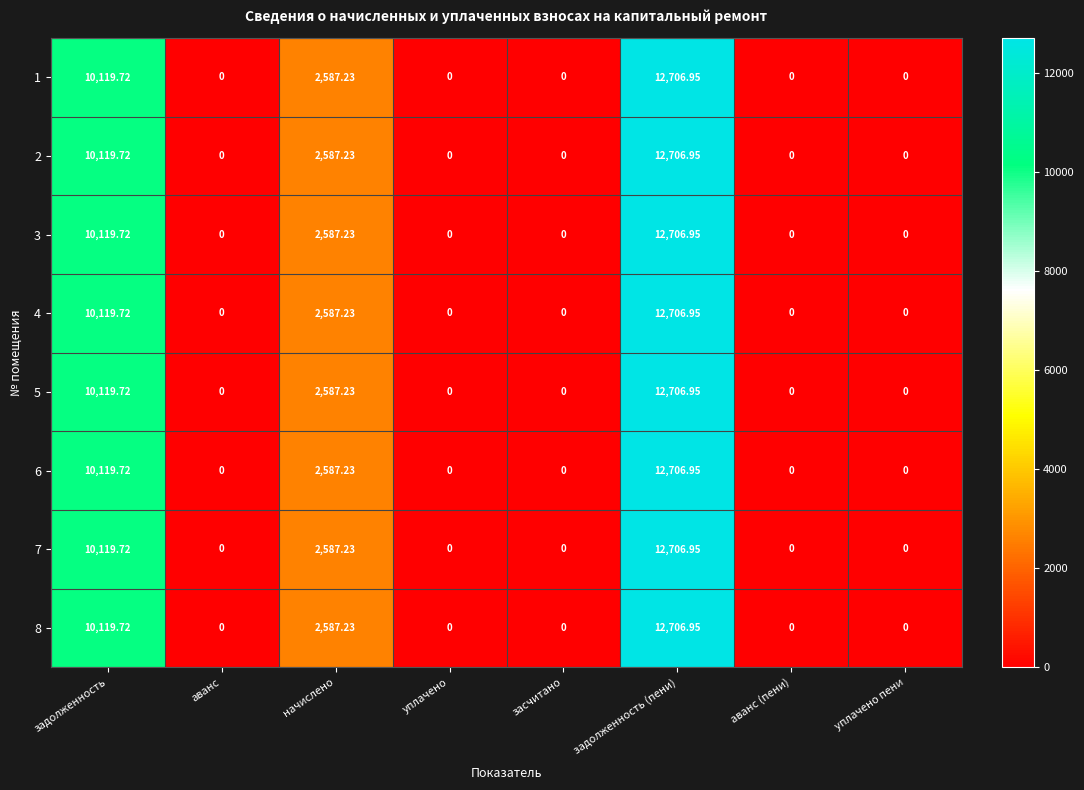

At which label is 4 closest to 6353?

начислено